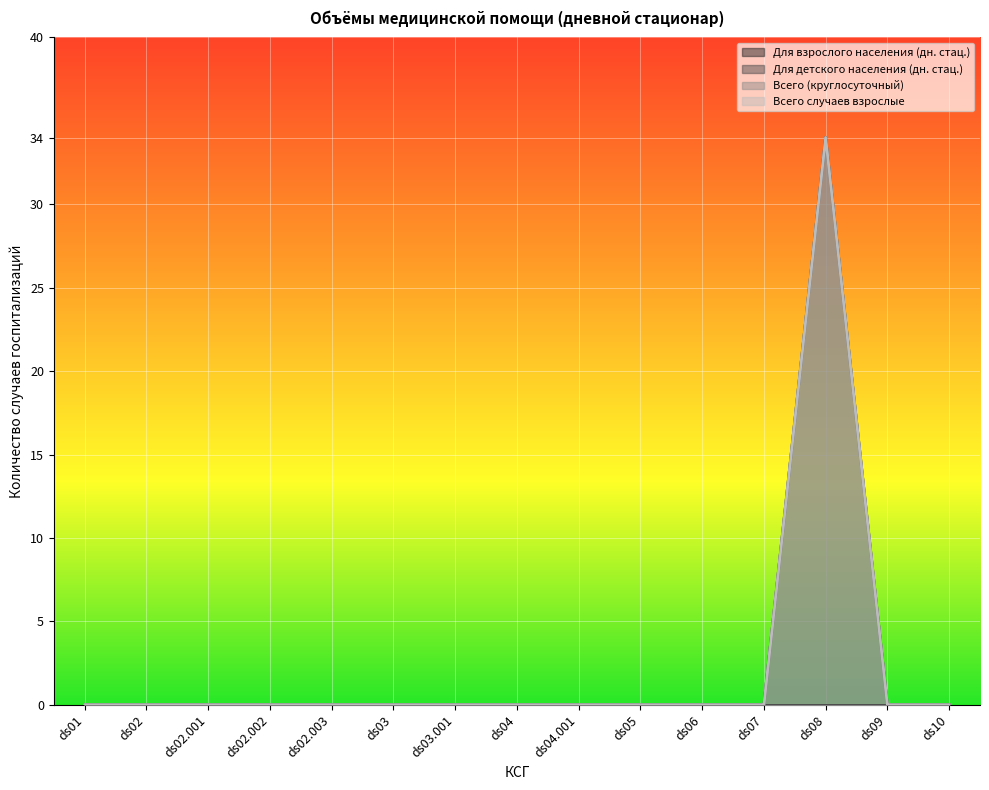

Which series has the widest spread of values?

Для взрослого населения (дн. стац.)